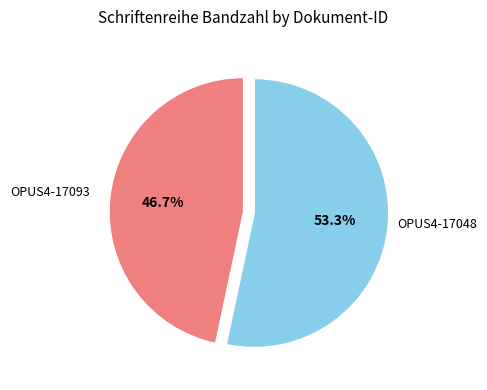

Is there a majority slice in this chart?

Yes